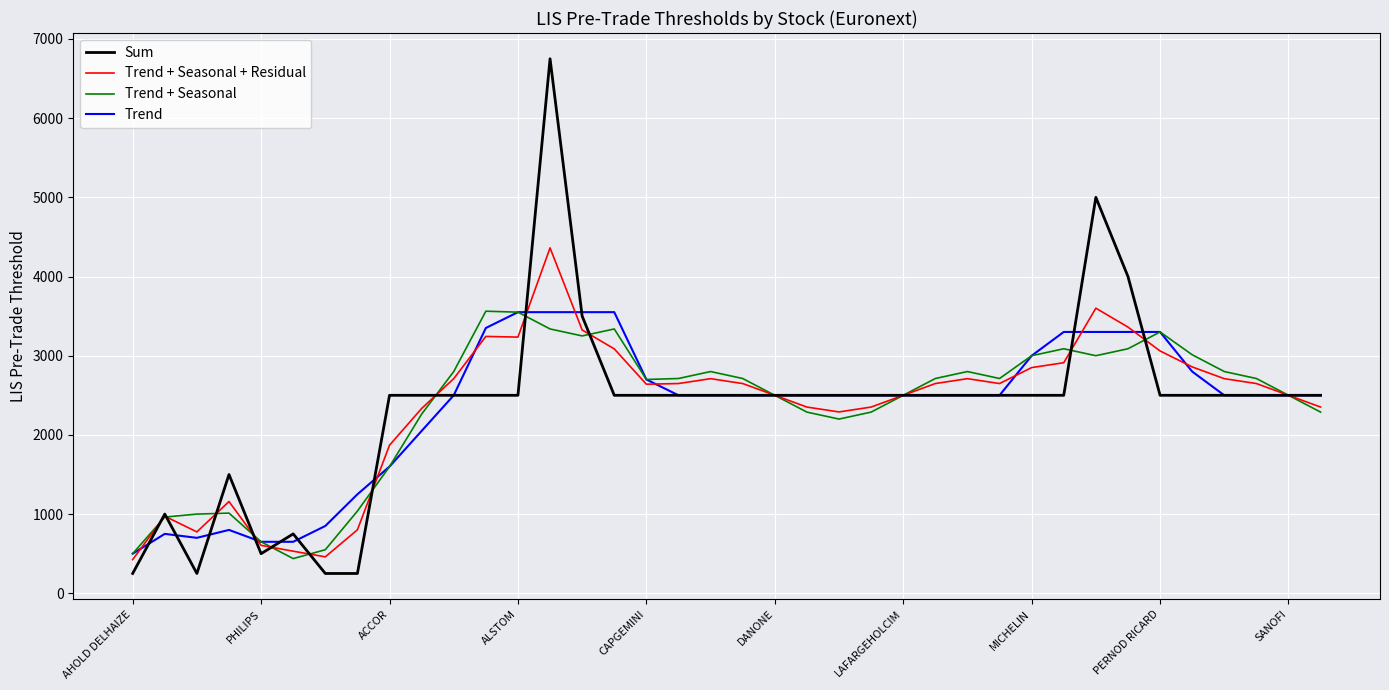

What is the average value of the Trend + Seasonal series?

2356.9